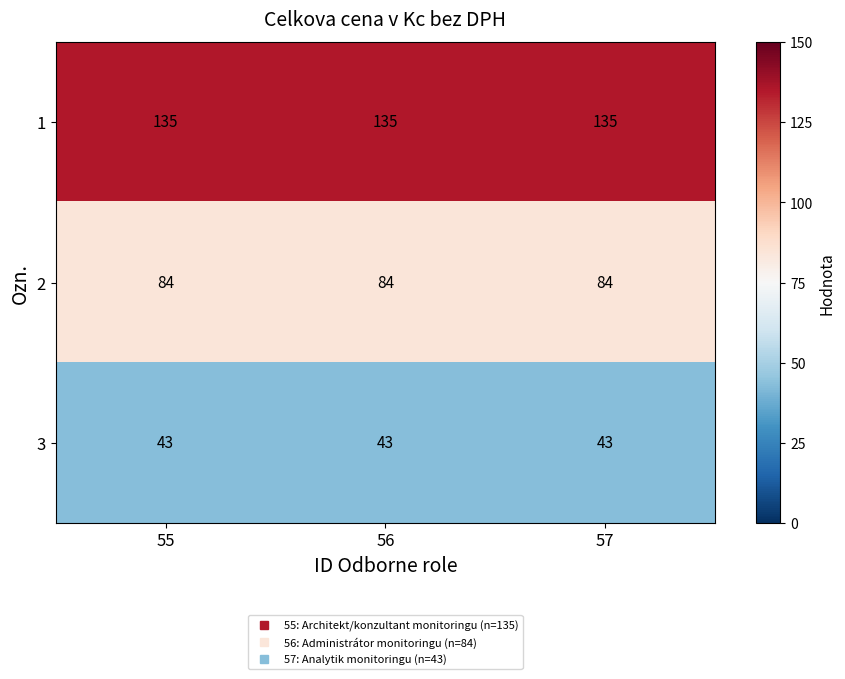

The value of 3 at 56 is 13. True or false?

False